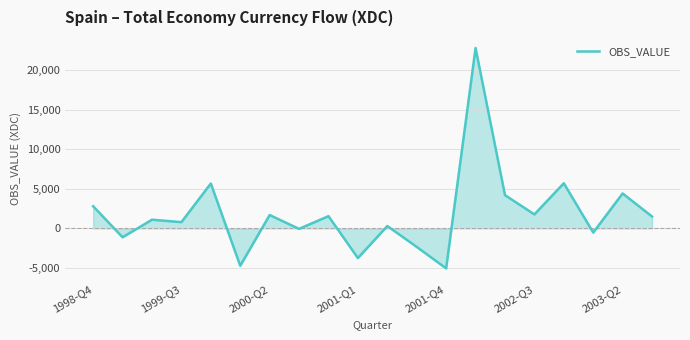

What is the greatest value displayed?

22765